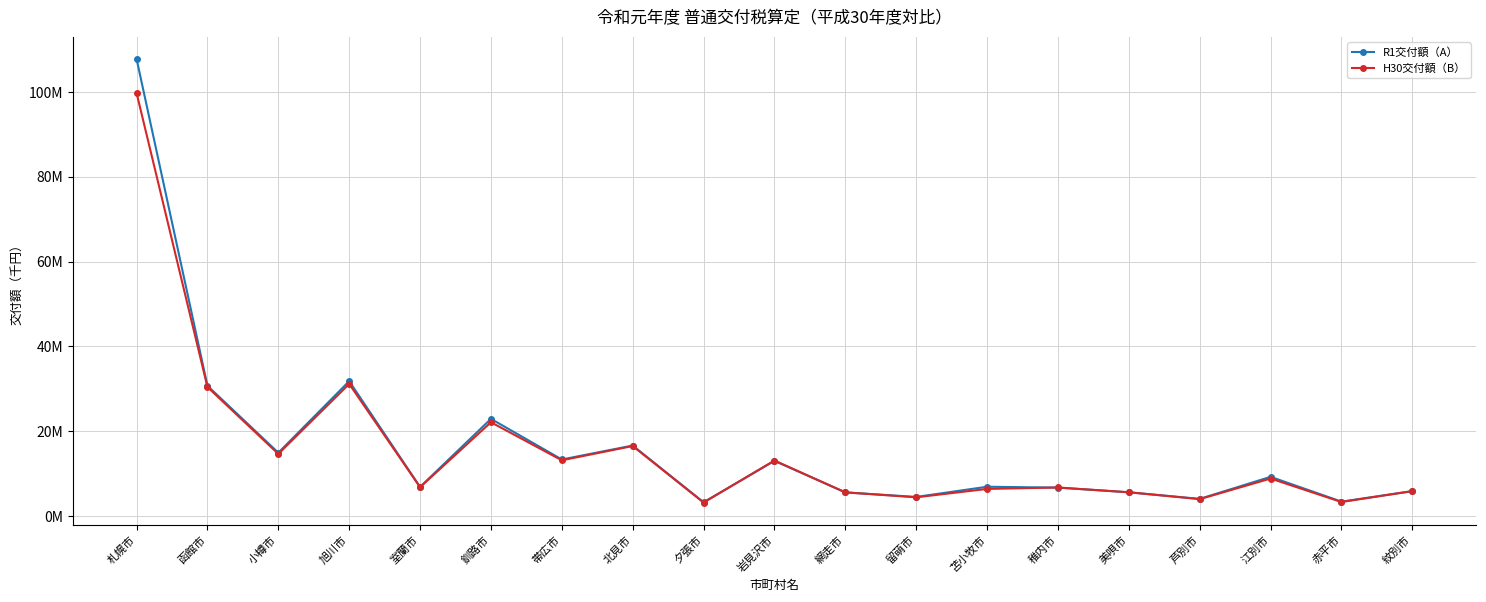

What is the minimum value shown in the chart?

3200477